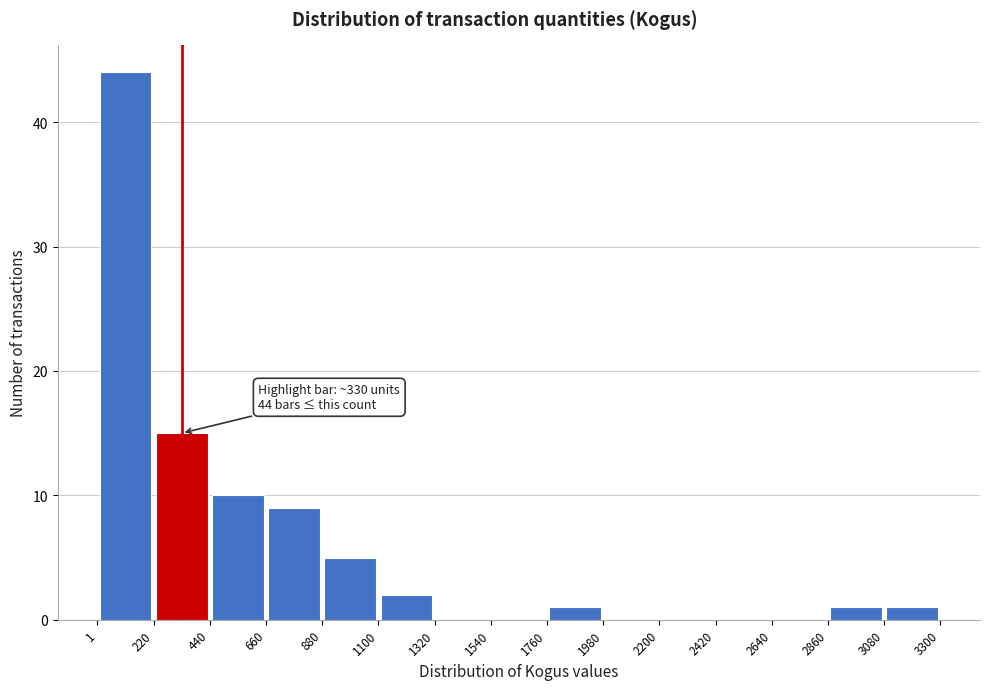

Over which range of the x-axis is the bar tallest?

1 to 220